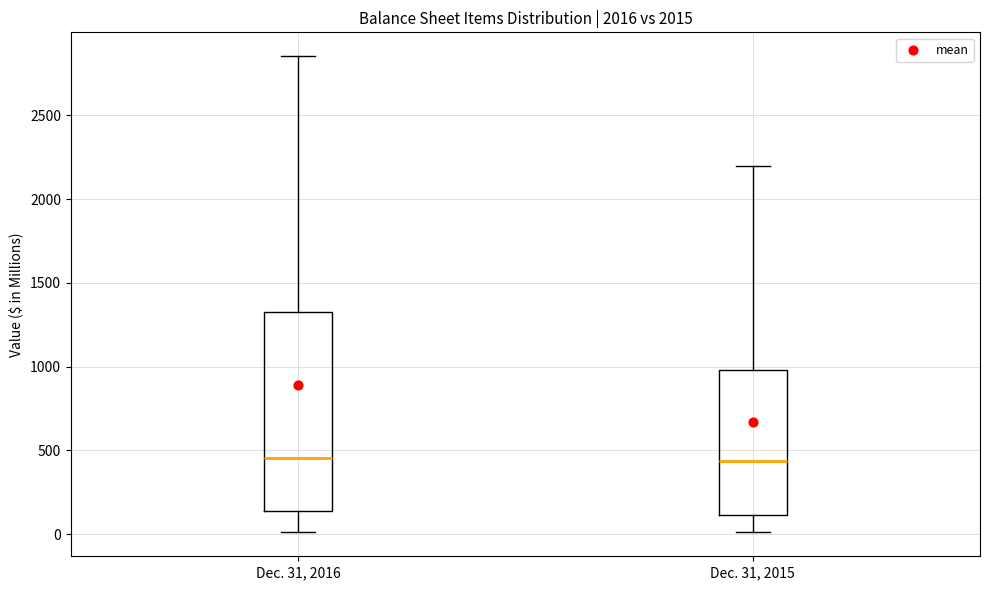

Comparing the boxes themselves (not the whiskers), which one is the tallest?

Dec. 31, 2016